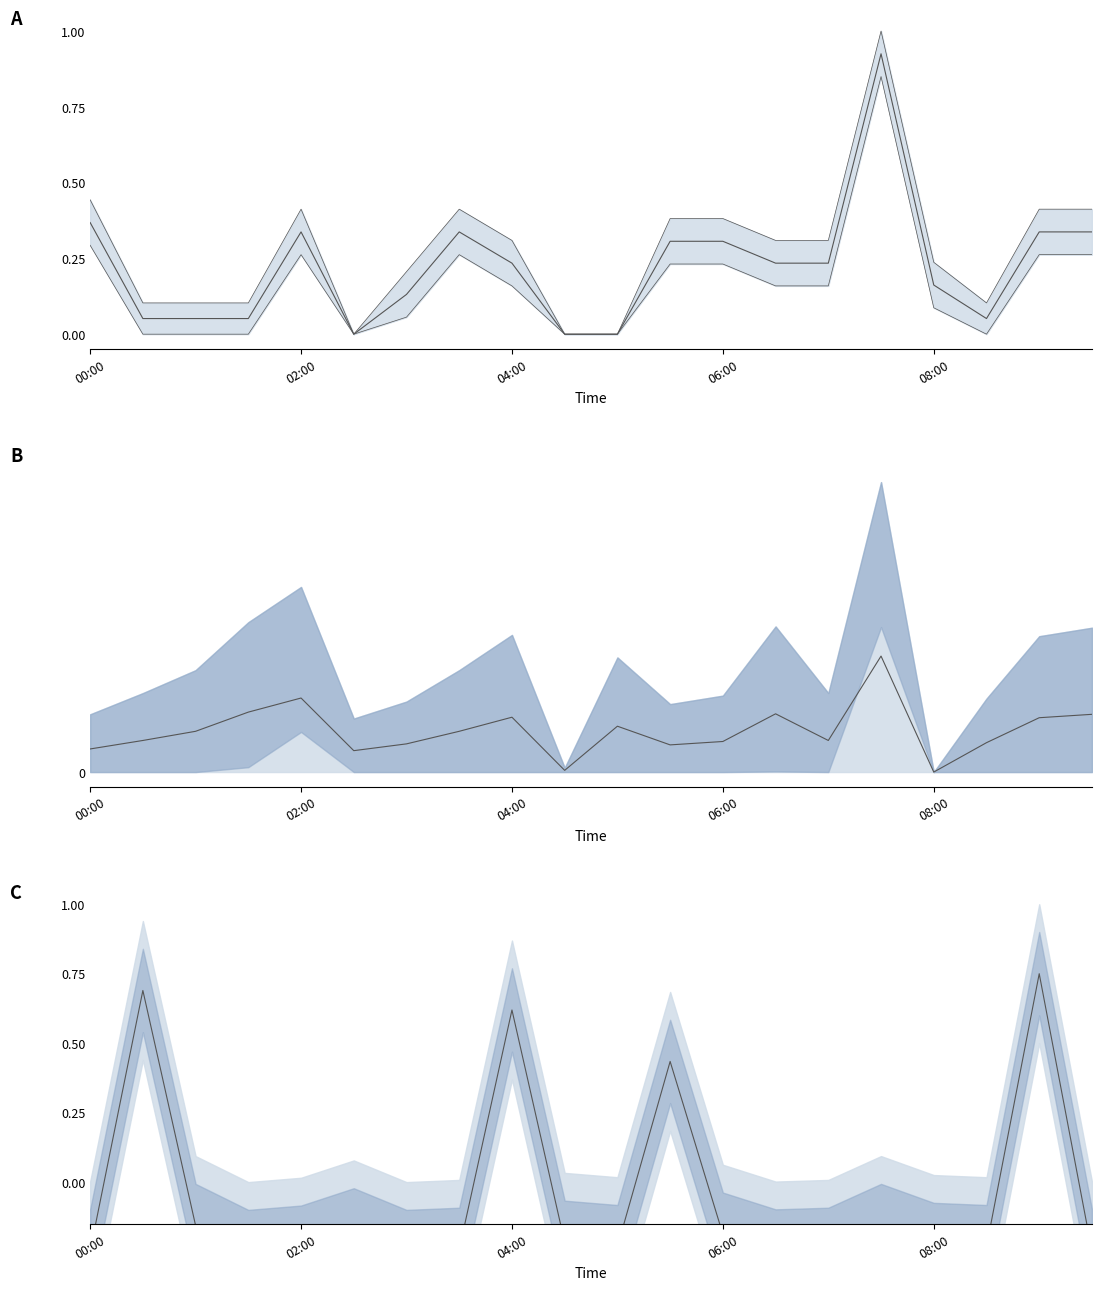

How many values in the SDS_P1 series exceed 0?

19